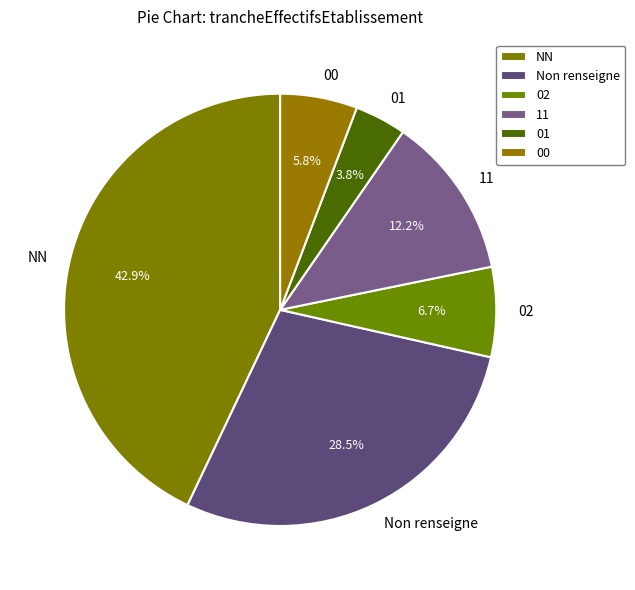

Count the number of slices in the pie.

6